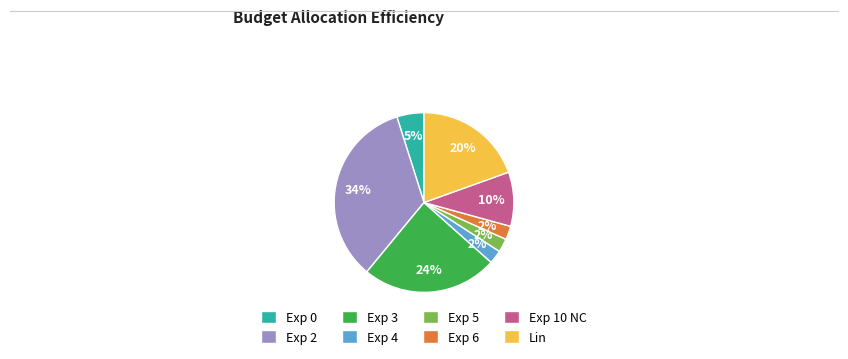

Which has a higher value, Exp 2 or Exp 4?

Exp 2